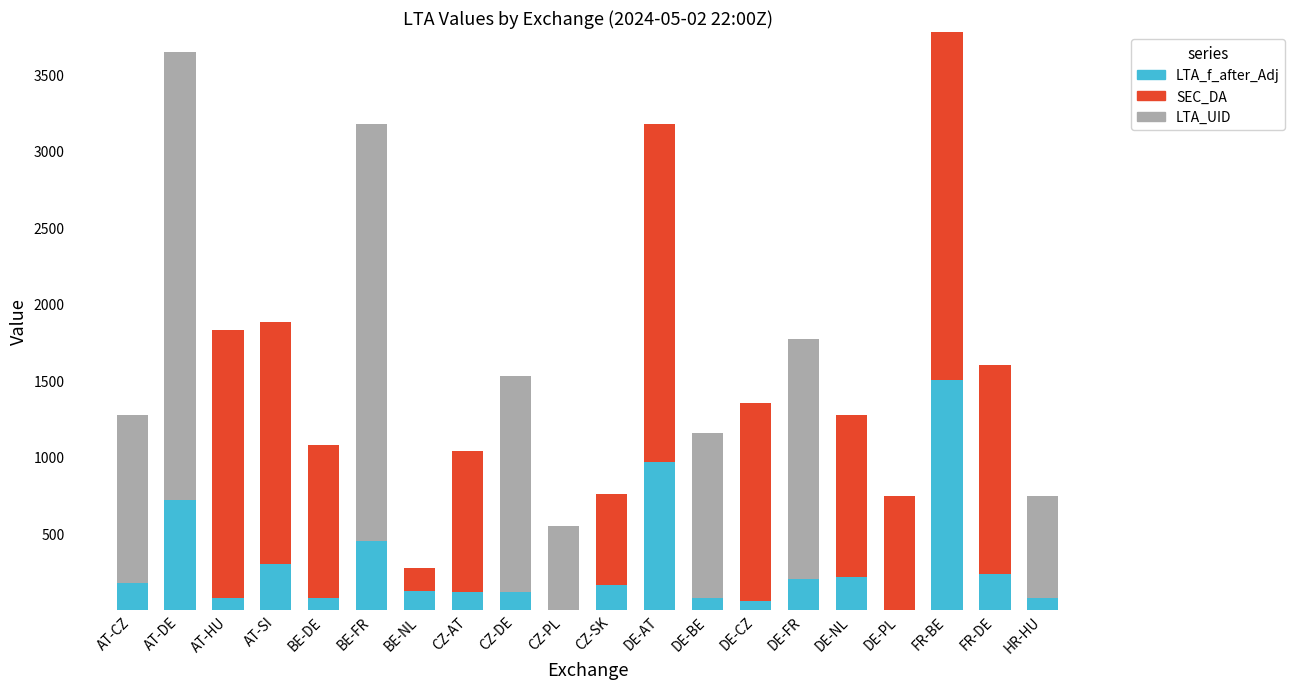

What is the sum of the LTA_f_after_Adj values at DE-FR and HR-HU?

278.8